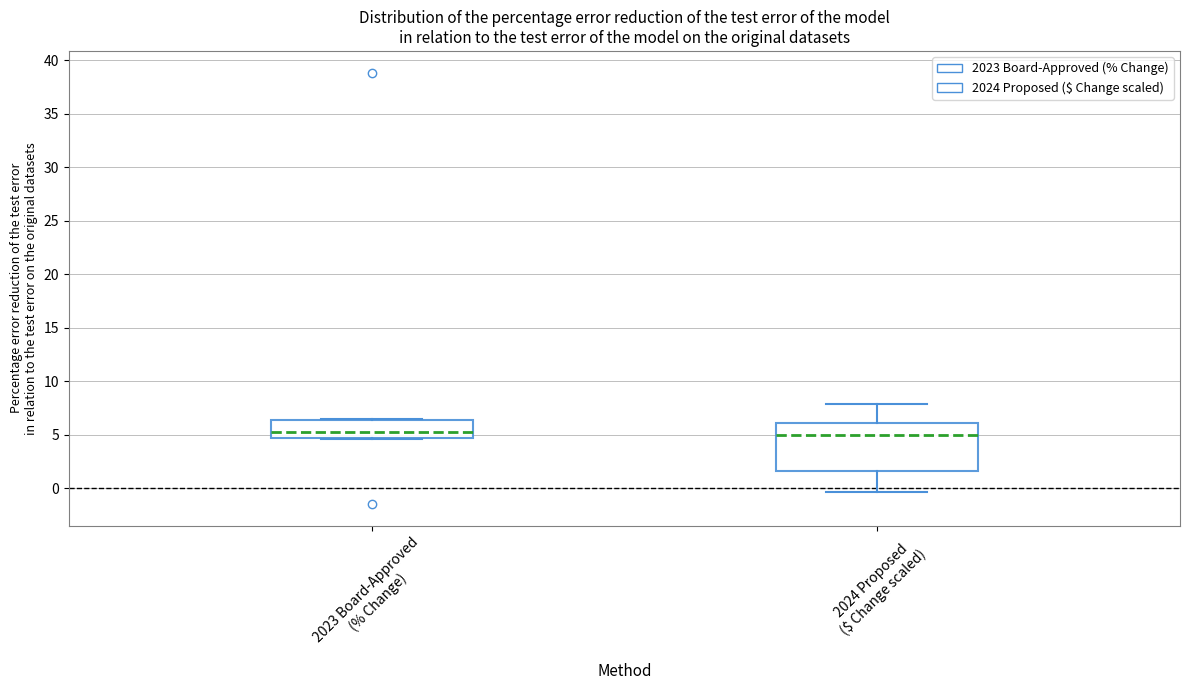

Where is the lower edge of the box for 2023 Board-Approved (% Change) on the y-axis? The values are not printed on the chart, so give them approximately, as read against the axis.

4.5